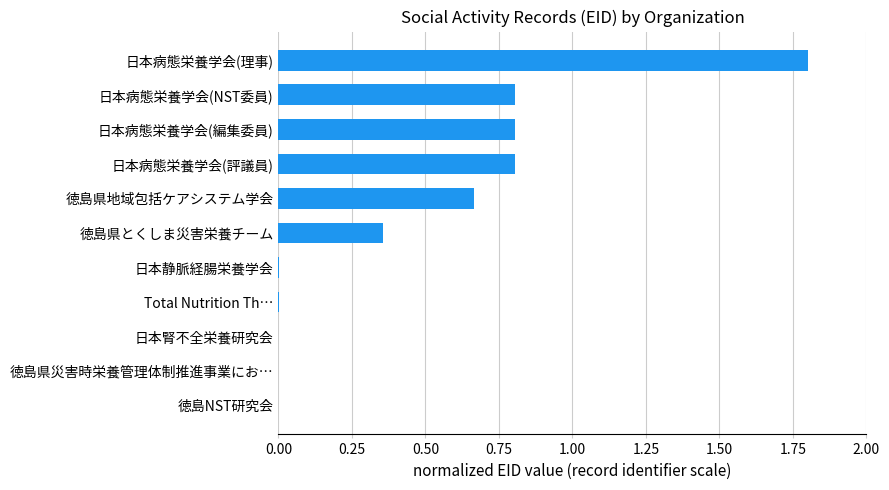

What is the change in value from 徳島県とくしま災害栄養チーム to 徳島県地域包括ケアシステム学会?

+0.3